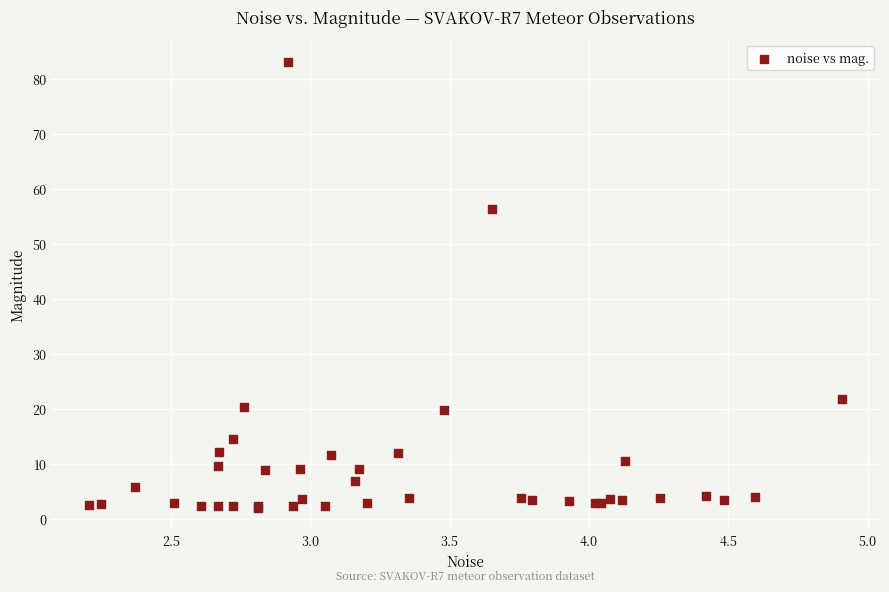

What Y value in the scatter plot is closest to 42?

56.3